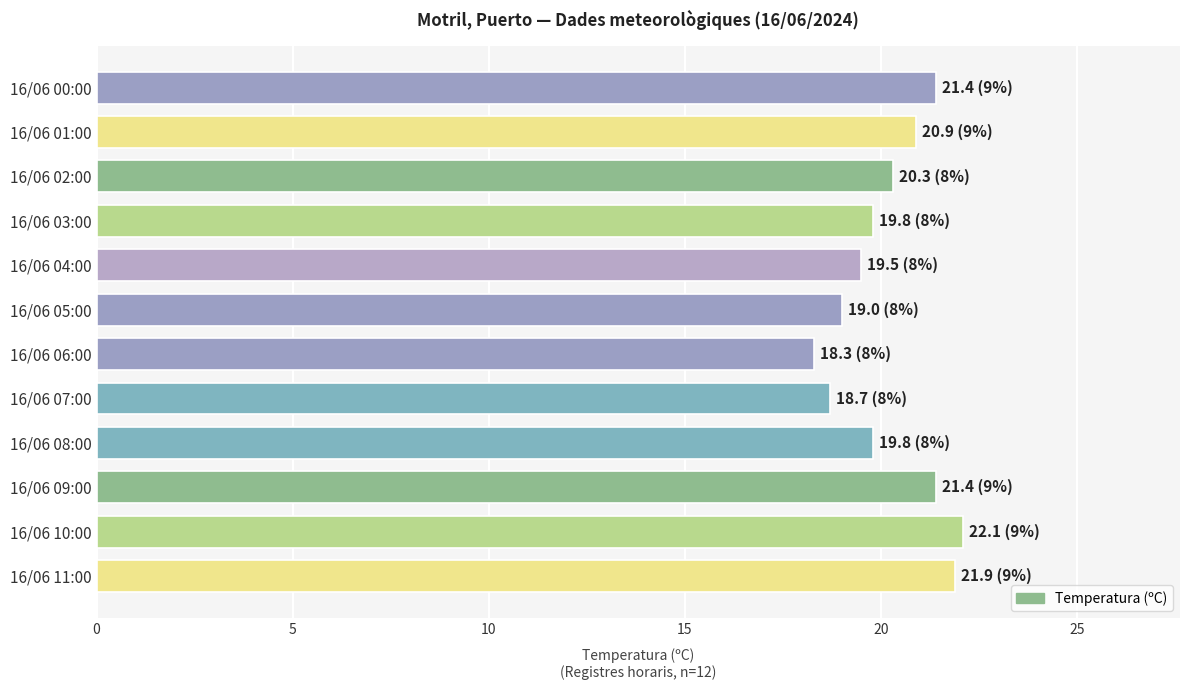

What is the smallest value displayed?

18.3